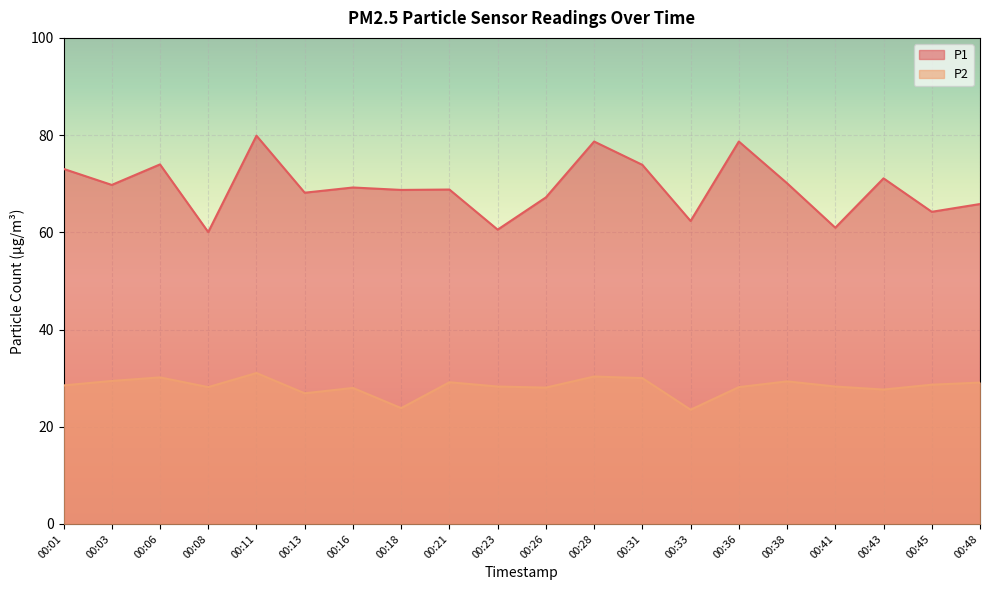

What is the value of the P2 point at the 18th from the left?

27.6